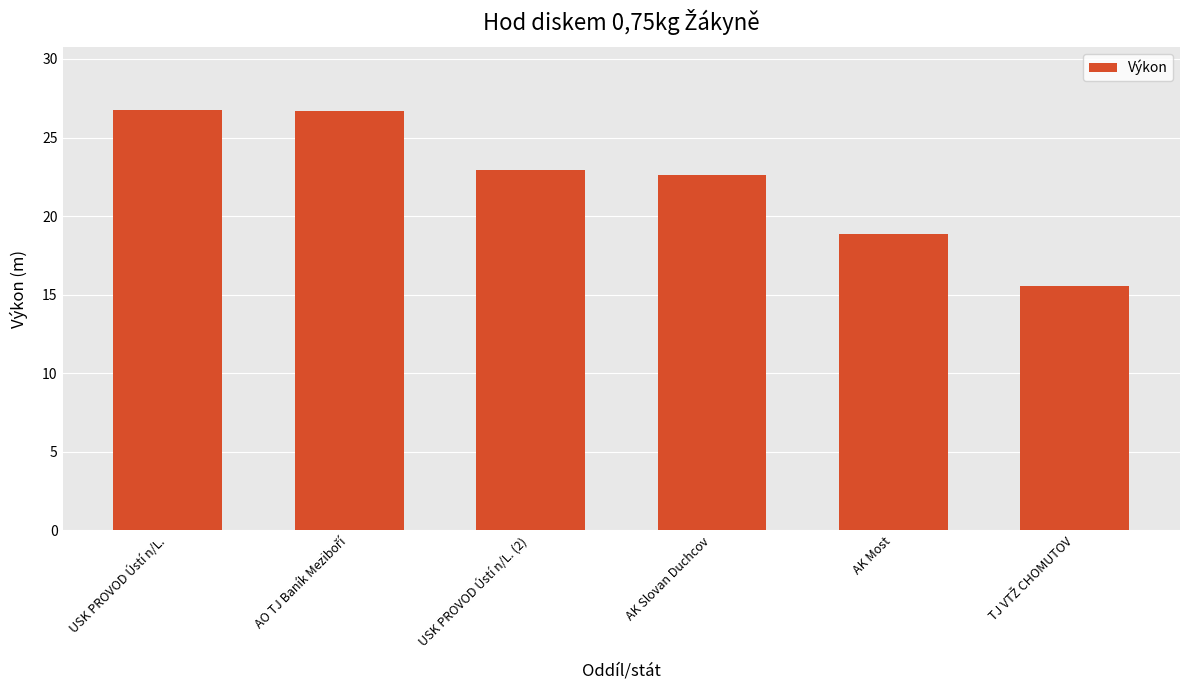

What is the average value?

22.2